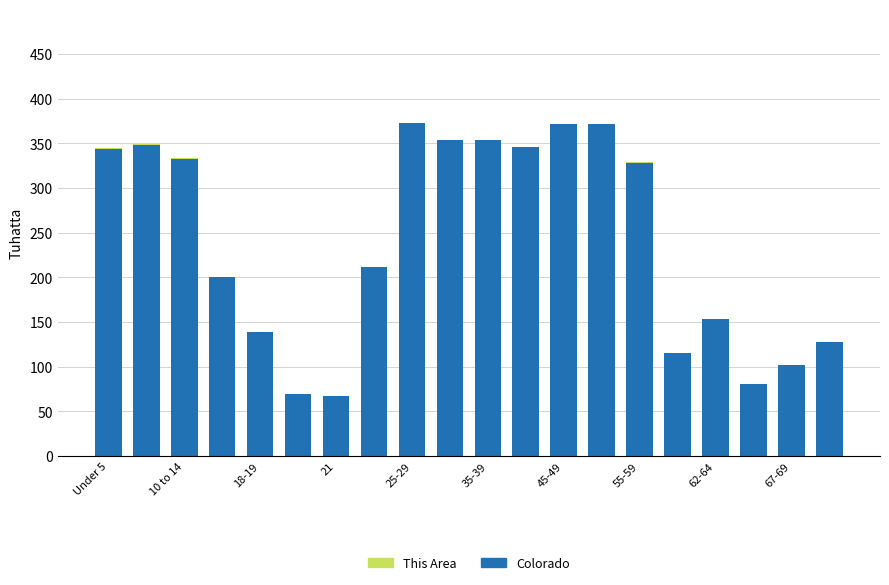

Count the number of categories in the chart.

20